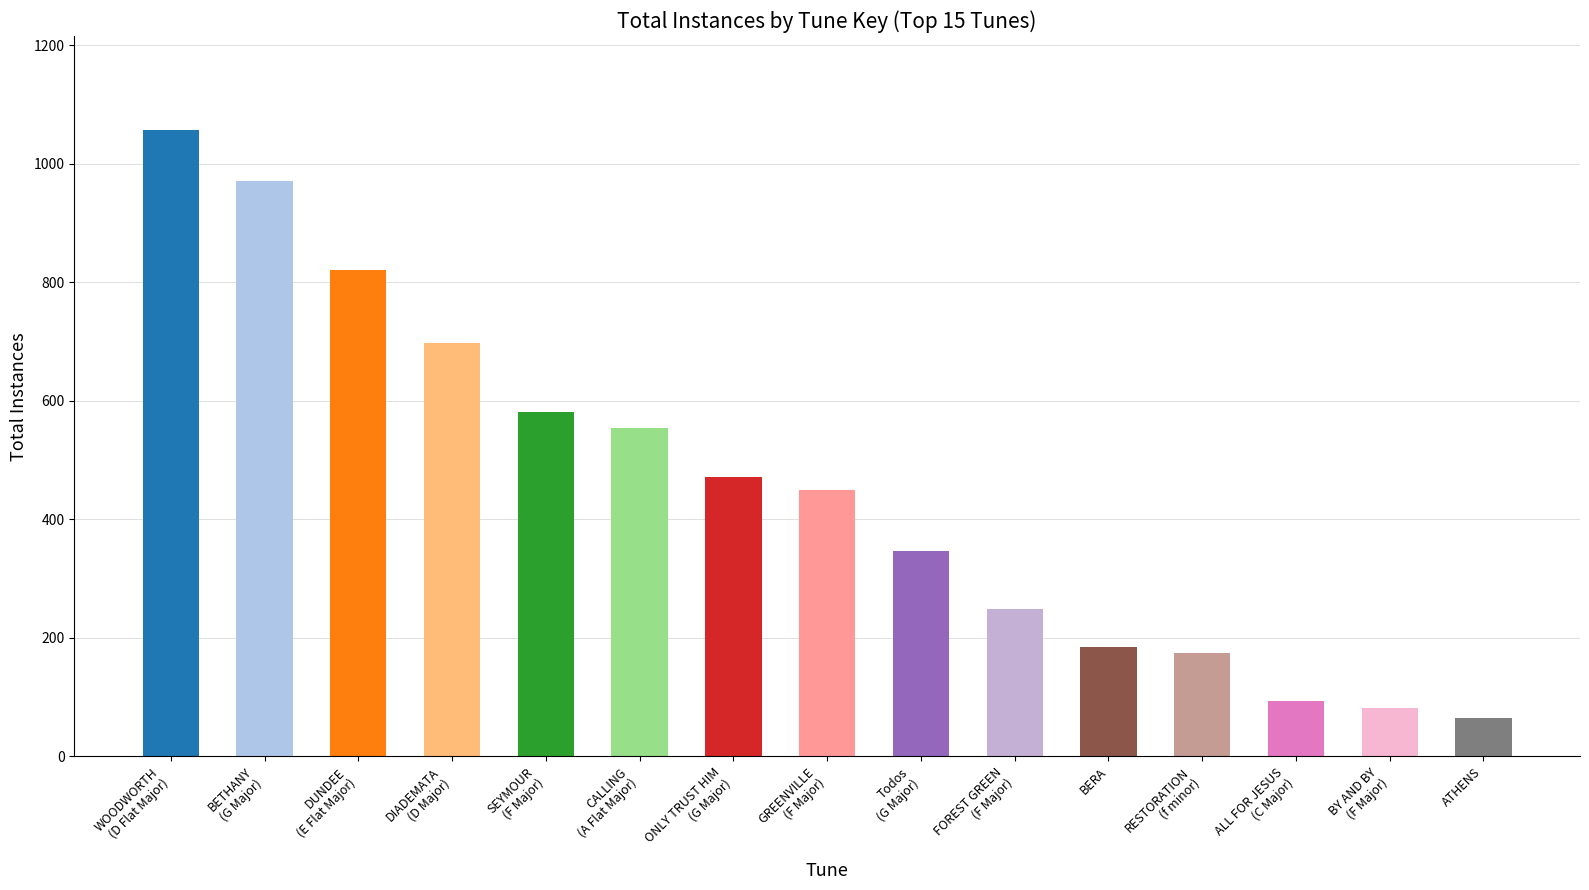

What is the change in value from DIADEMATA
(D Major) to RESTORATION
(f minor)?

-523